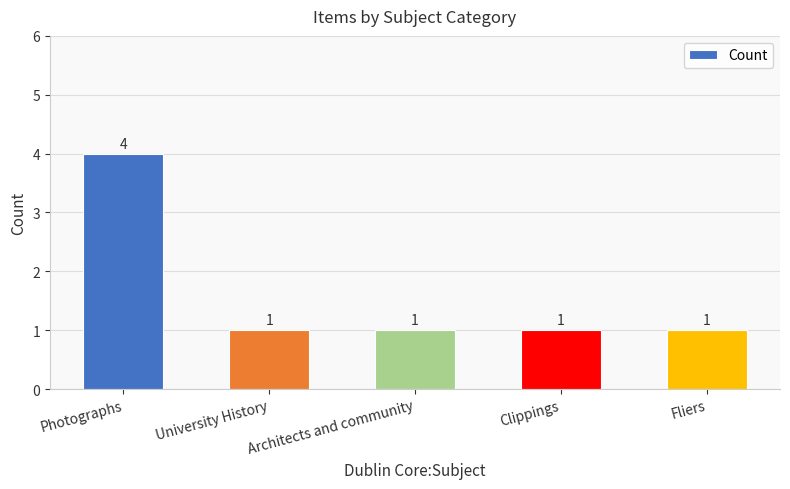

Does the chart contain stacked bars?

No